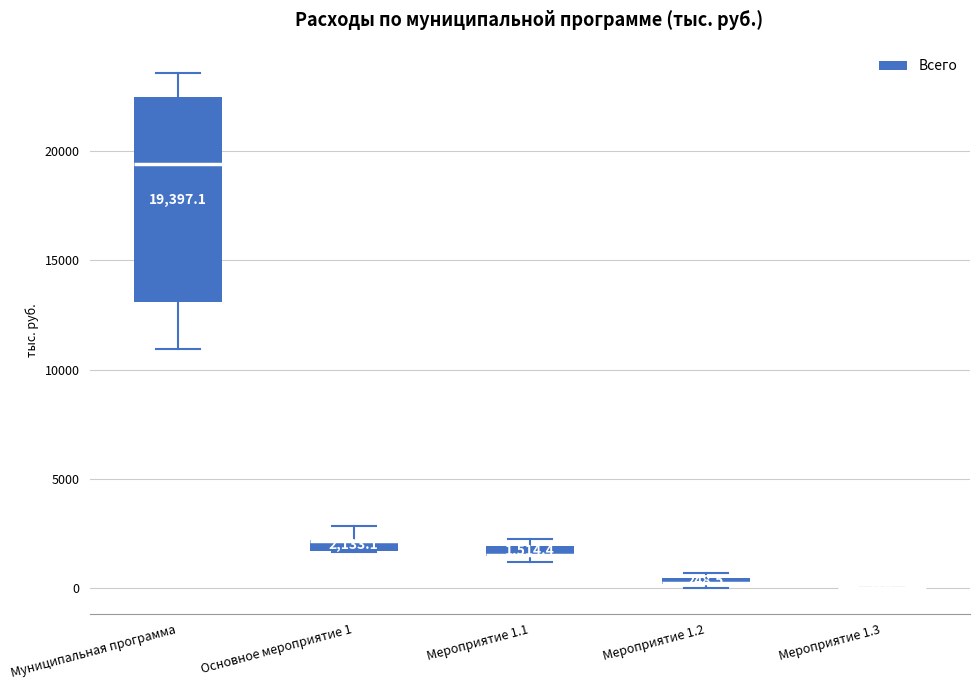

Which box is the tallest, from its lower edge to its upper edge?

Муниципальная программа